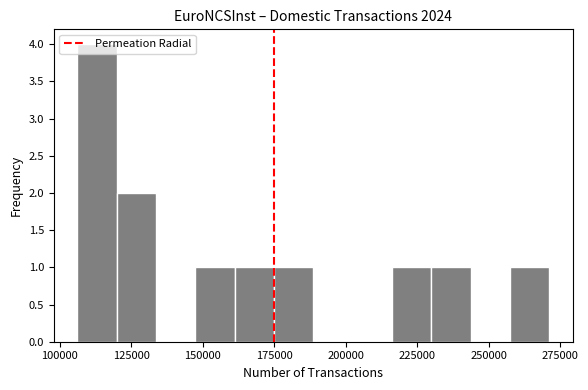

Around what value on the x-axis is the tallest bar? Give the approximate position of its centre, as read against the axis.

115000